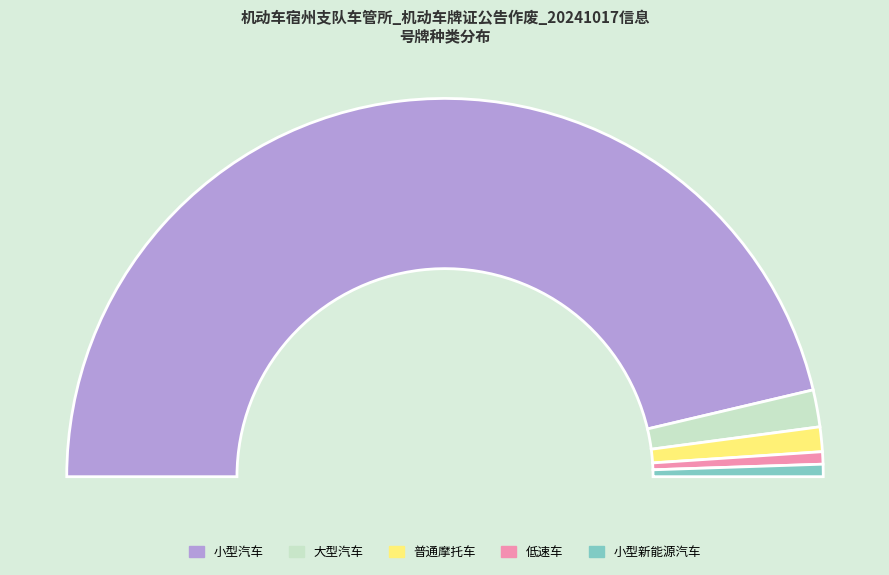

What is the majority slice?

小型汽车